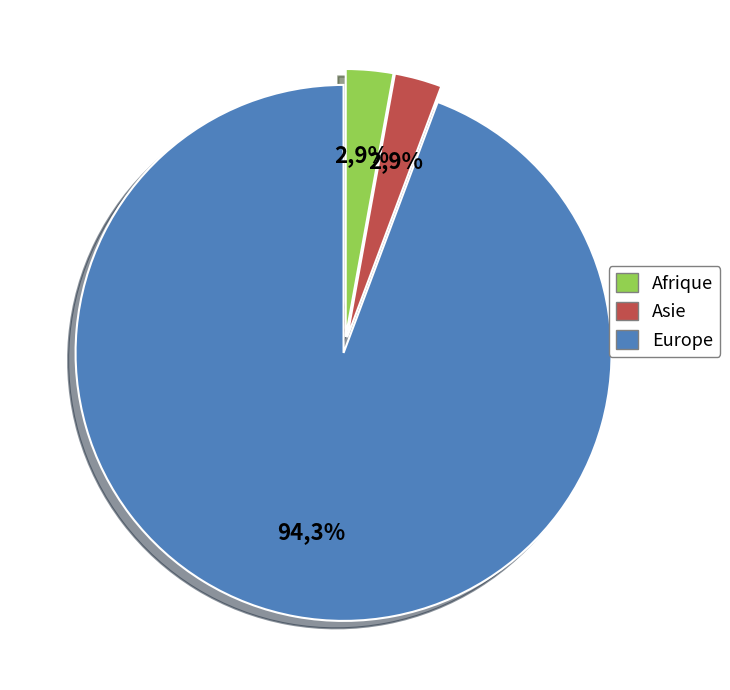

What is the majority slice?

Europe